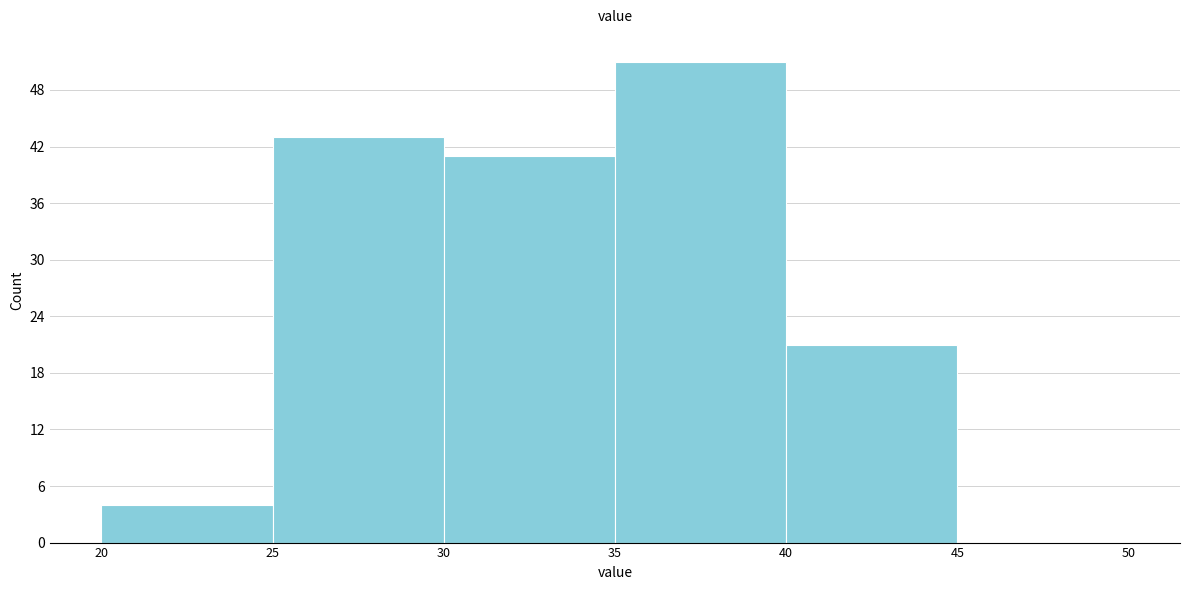

What is the height of the bar covering 30 to 35 on the x-axis? The values are not printed on the chart, so give them approximately, as read against the axis.

41